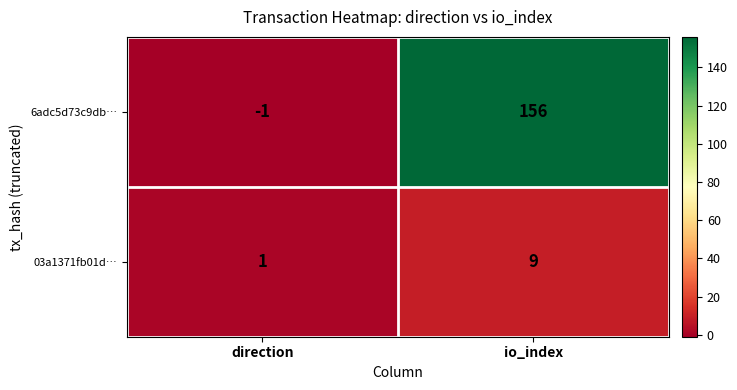

Which series has the largest total across all categories?

6adc5d73c9db…